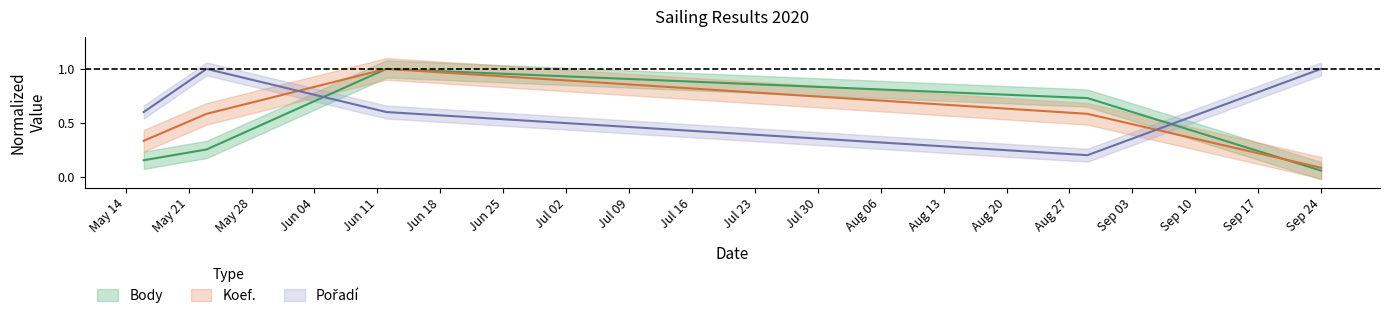

List the labels in order of Koef. value, smallest first.

2020-09-24, 2020-05-16, 2020-05-23, 2020-08-29, 2020-06-12